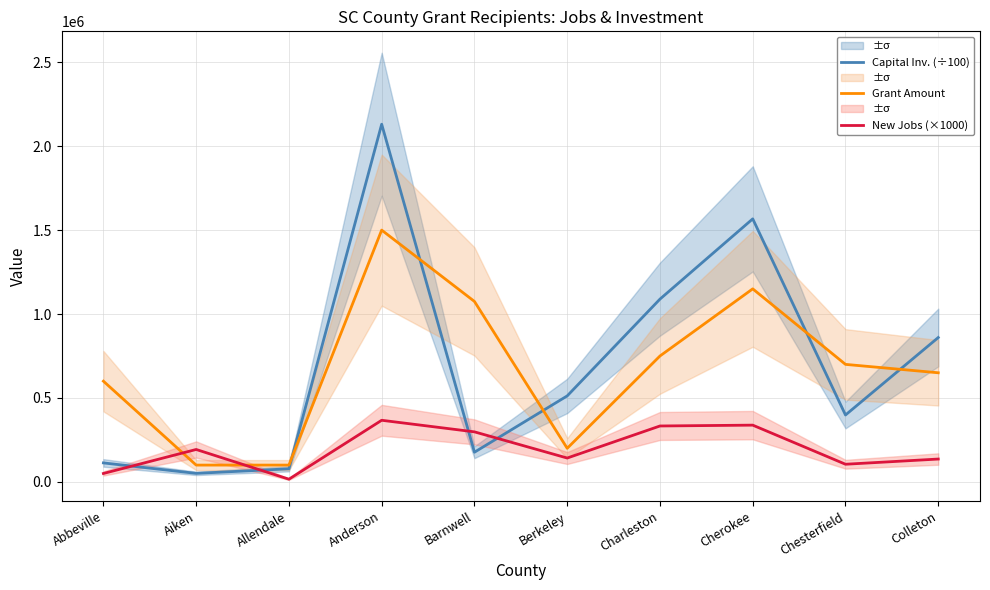

What position from the right is Allendale?

8